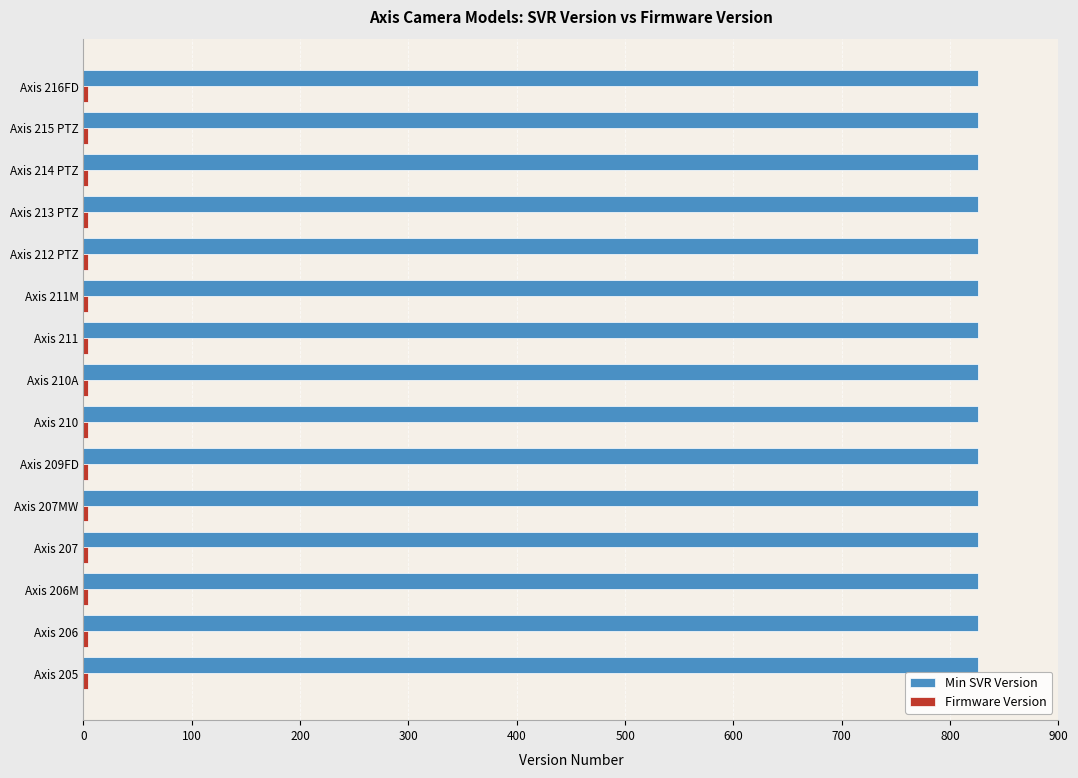

The Min SVR Version series shows 825.9 at Axis 207MW. True or false?

True